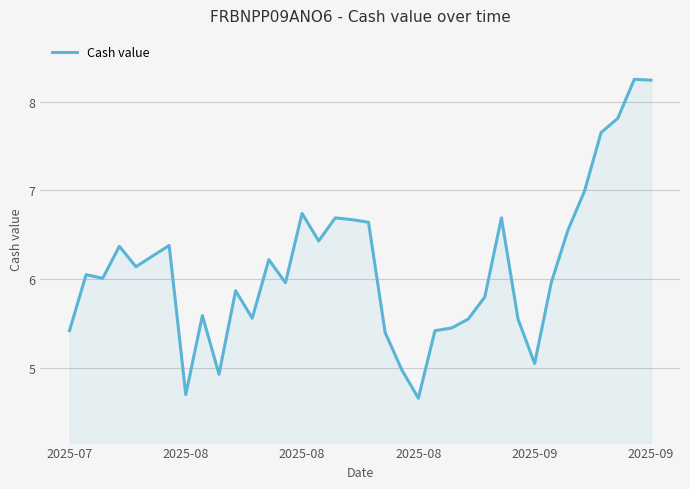

What is the smallest value displayed?

4.7